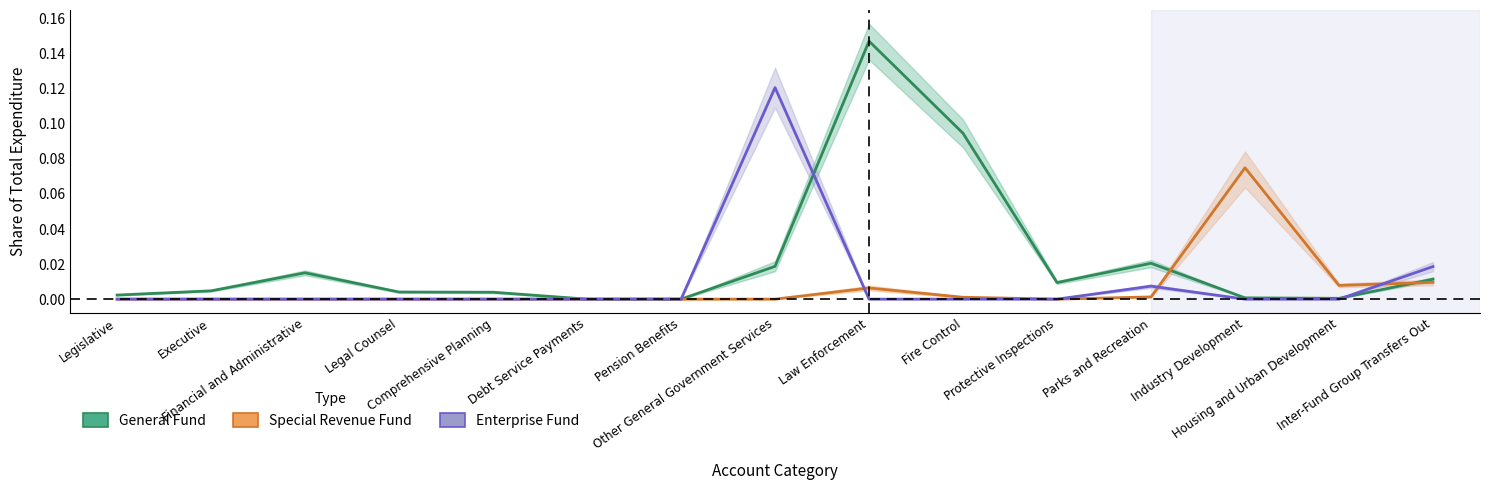

How many distinct data groups are displayed?

3